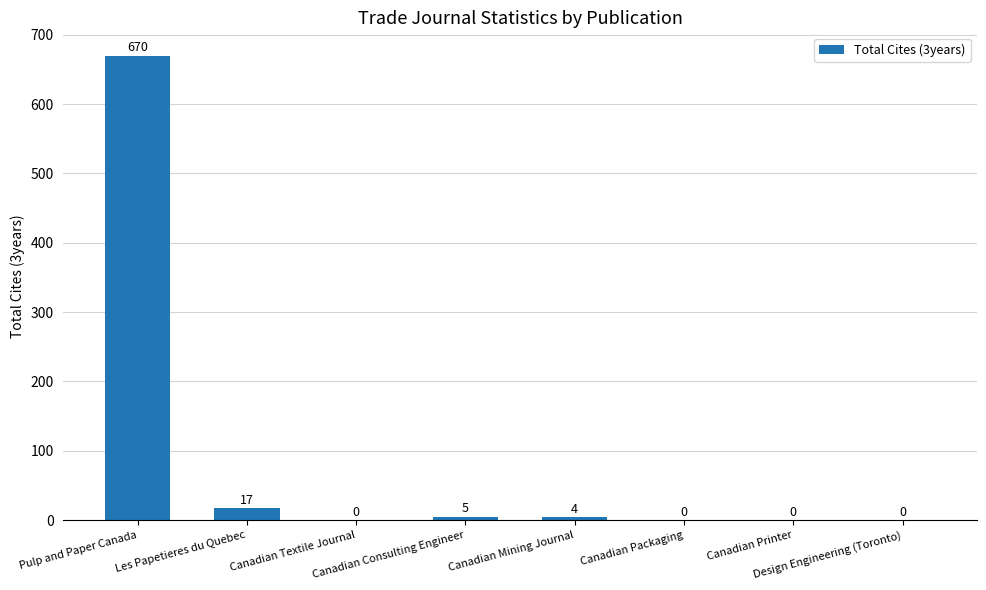

What is the sum of all values?

696